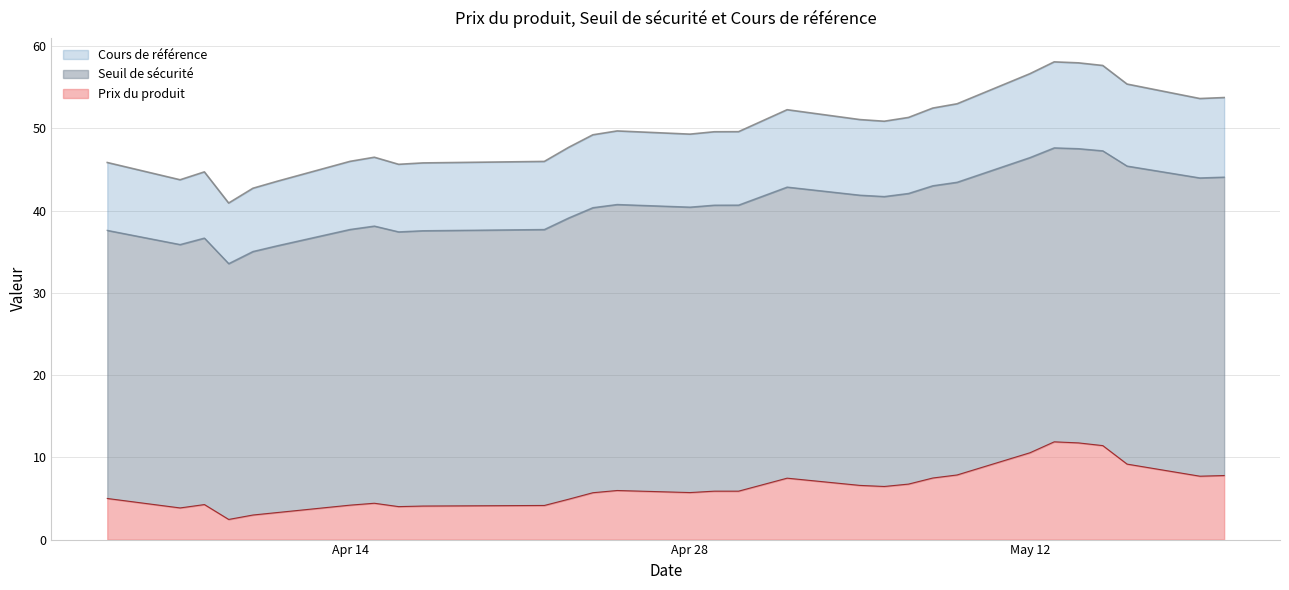

List the series in order of their peak value, highest first.

Cours de référence, Seuil de sécurité, Prix du produit